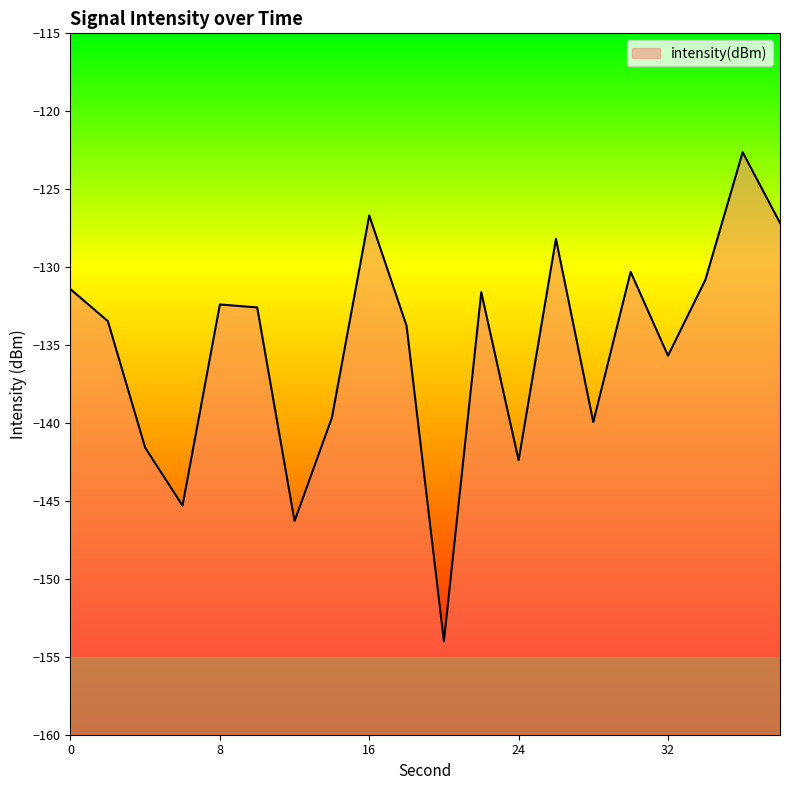

What is the maximum value shown in the chart?

-122.6